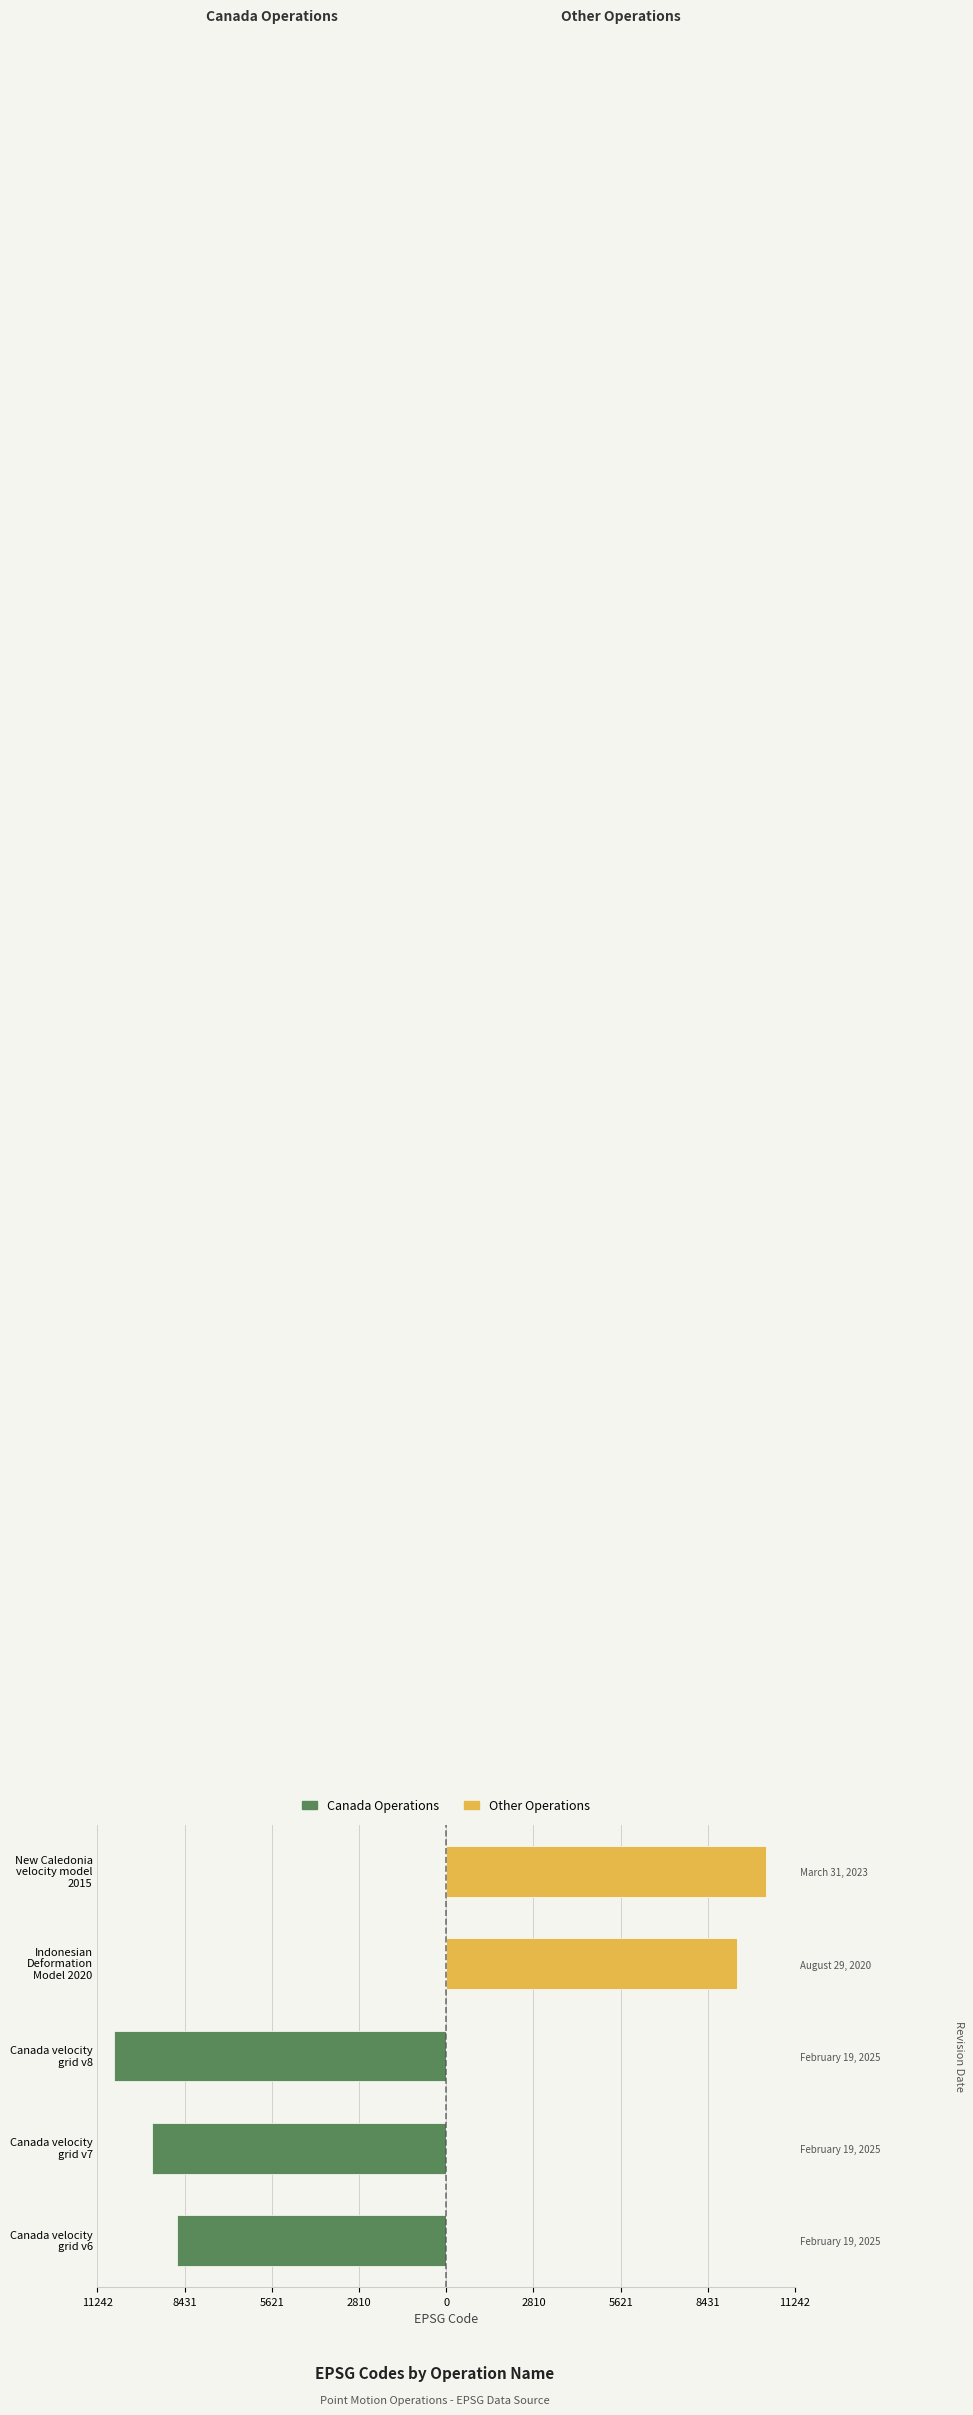

The value of Other Operations at Canada velocity grid v6 is 4137. True or false?

False